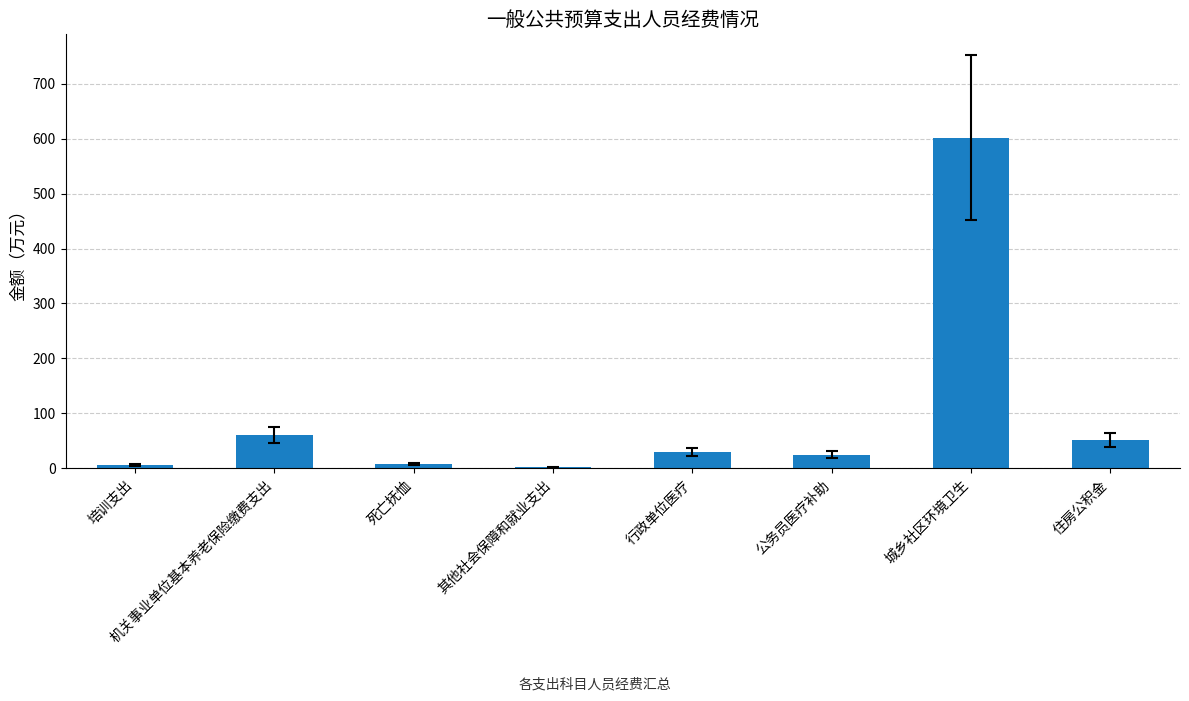

Which category has the highest value across all series?

城乡社区环境卫生